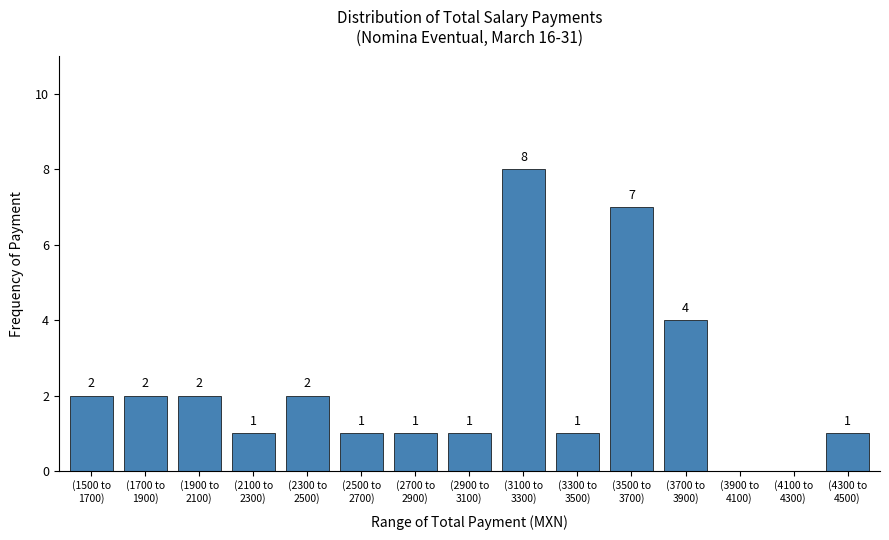

What is the greatest value displayed?

8